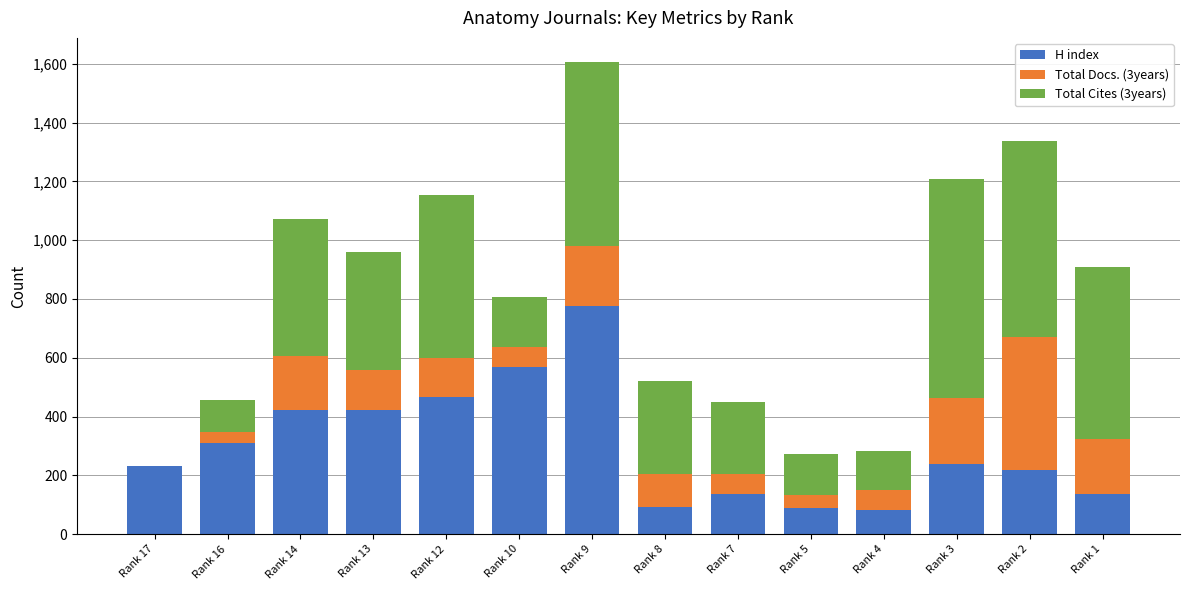

Which category has the highest value in the H index series?

Rank 9